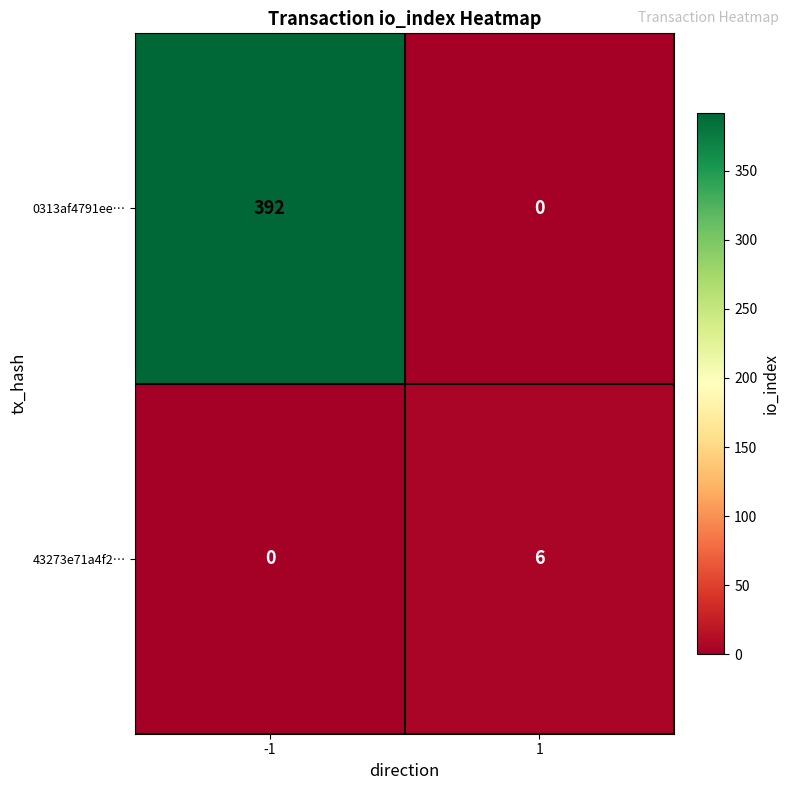

Read the 43273e71a4f2… value at 1.

6